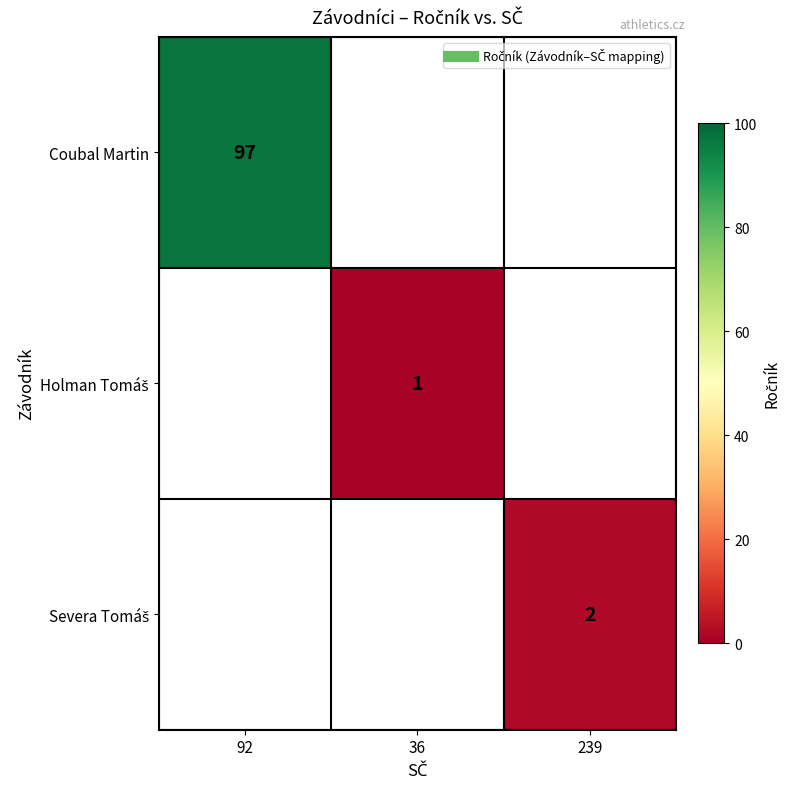

Rank the categories by Holman Tomáš value from lowest to highest.

92, 36, 239